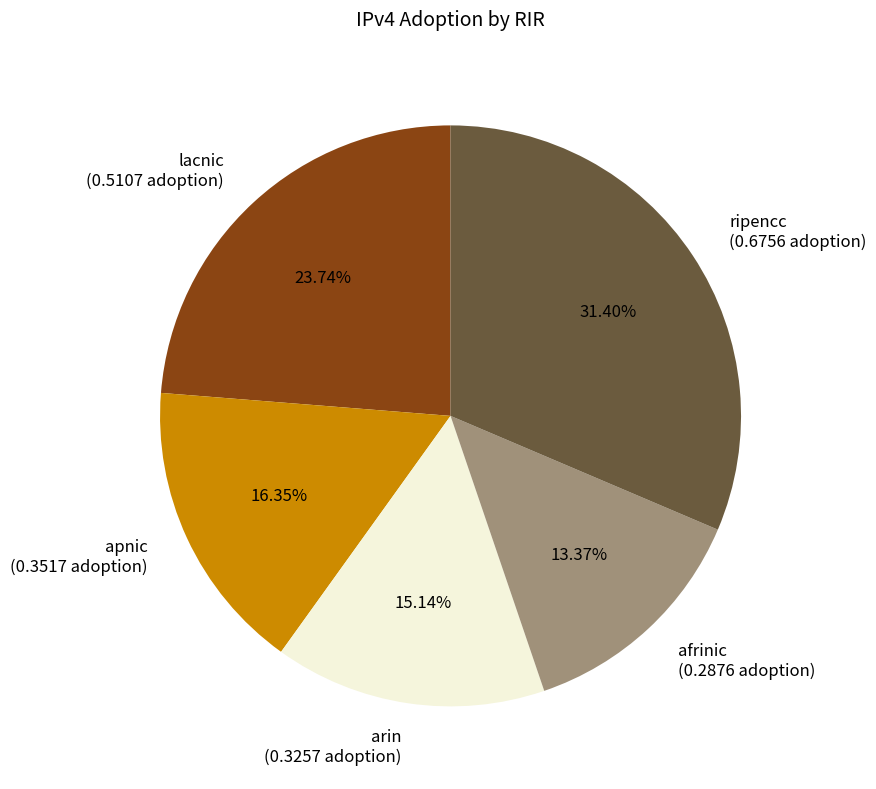

To the nearest percent, what is the combined percentage of afrinic and ripencc?

45%